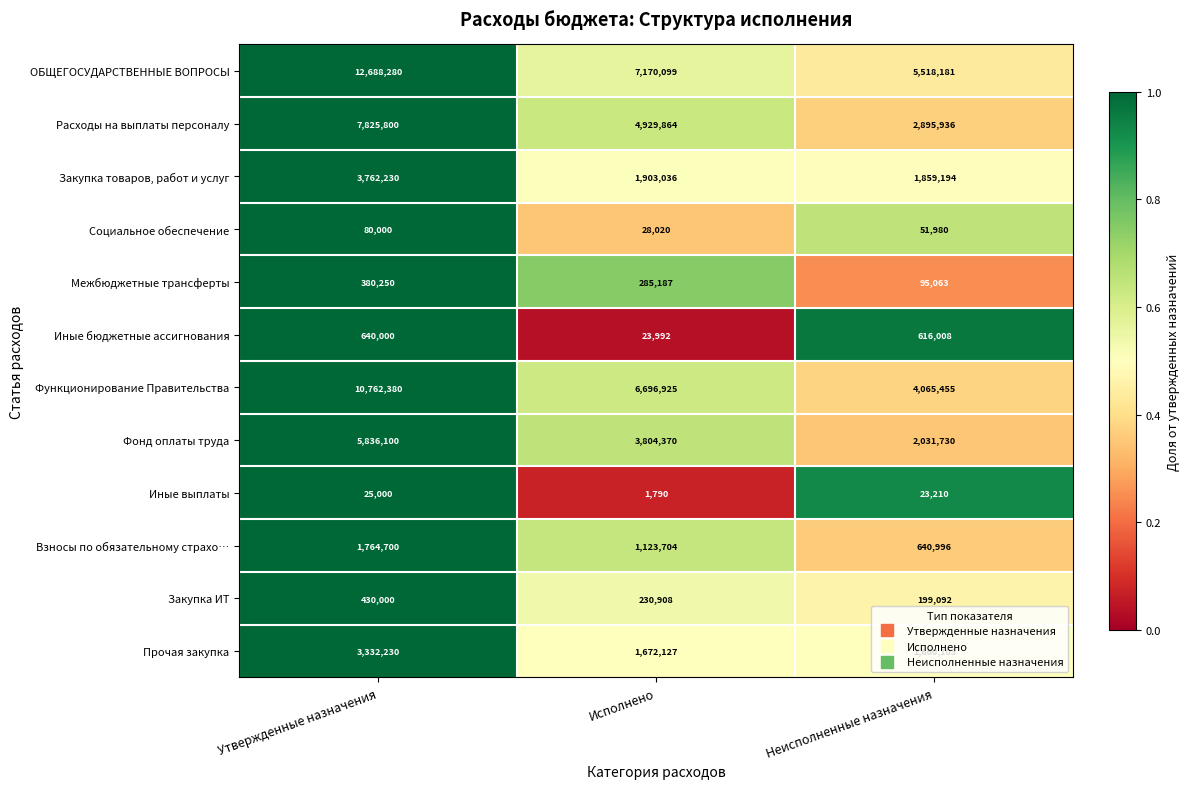

What is the greatest value displayed?

12688280